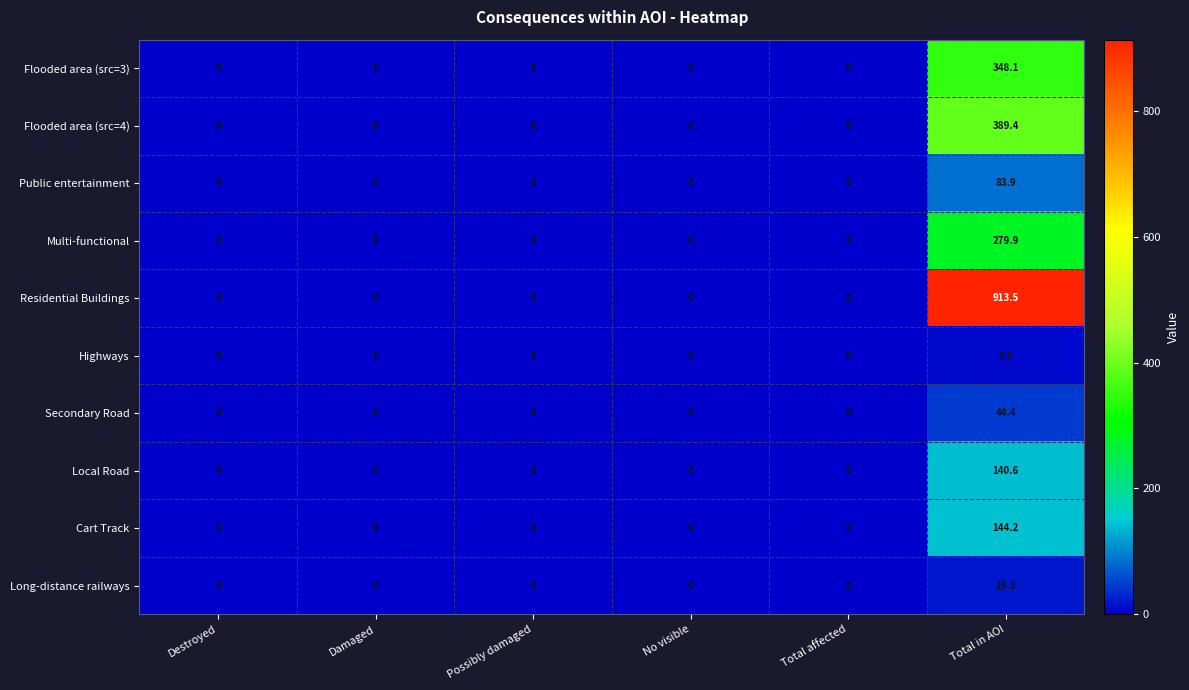

Which series has the largest range (max minus min)?

Residential Buildings